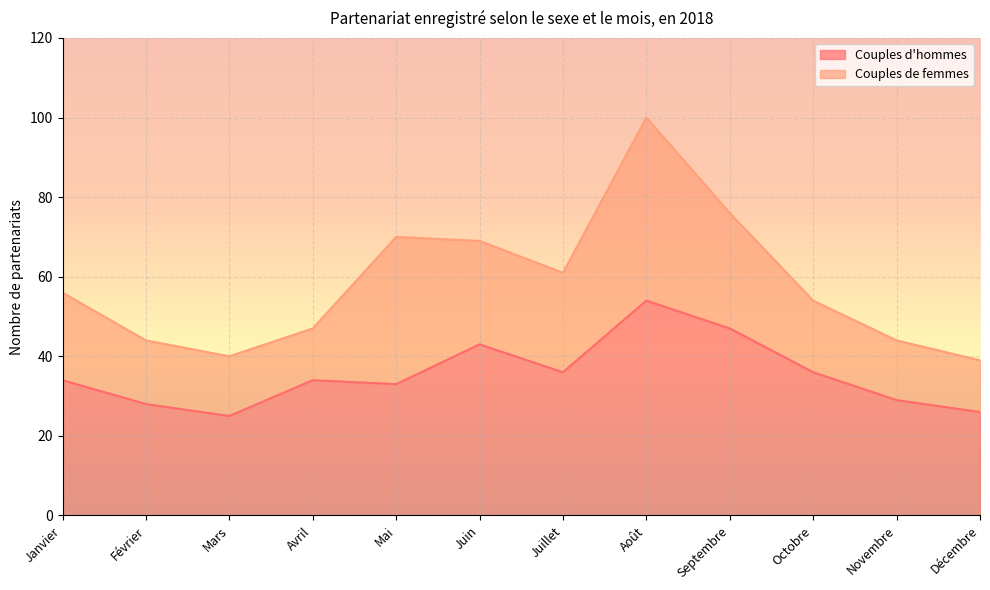

True or false: the data shows 7 at Mars.

False